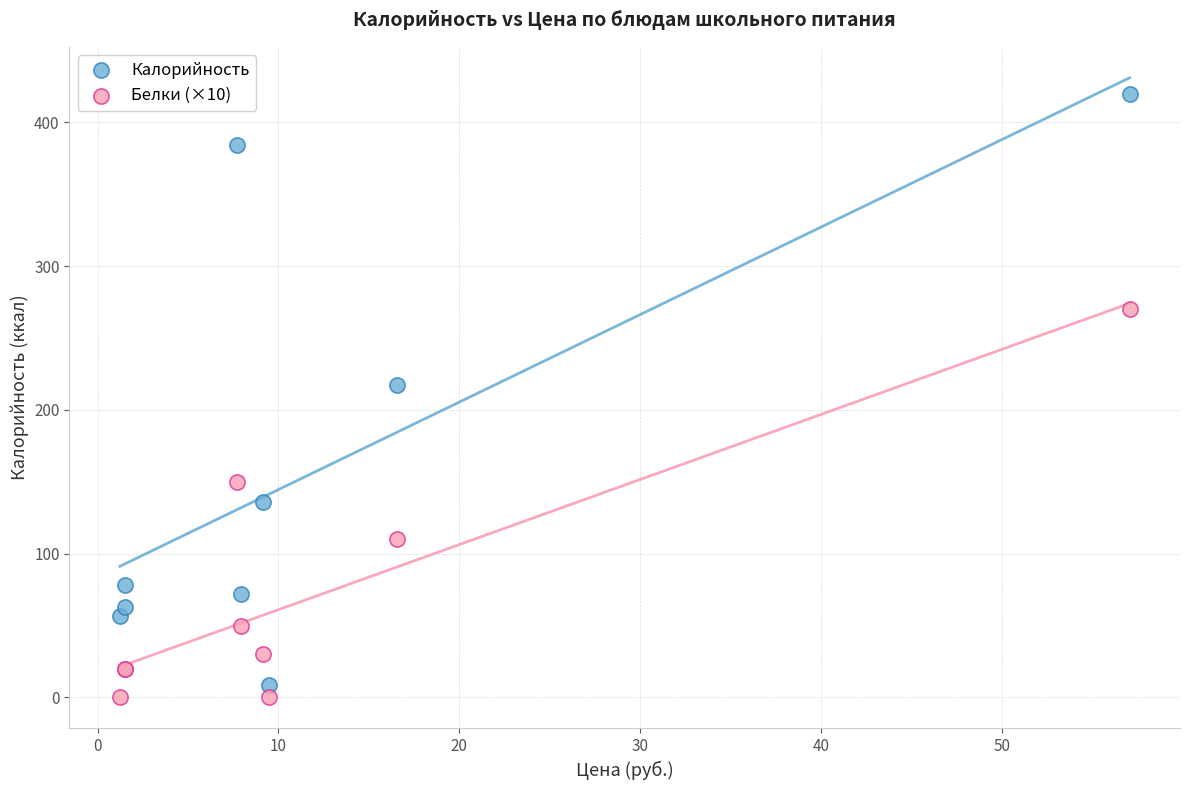

Which series contains the highest Y value?

Калорийность